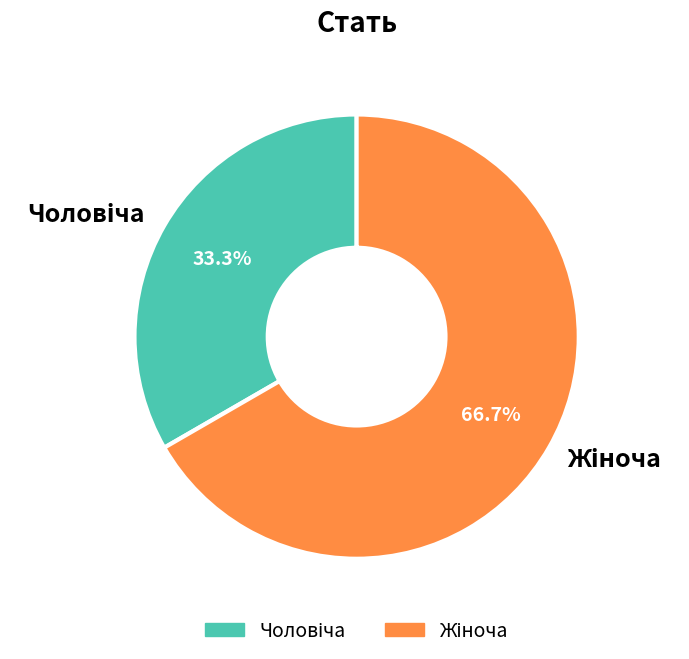

How many segments does this pie chart have?

2